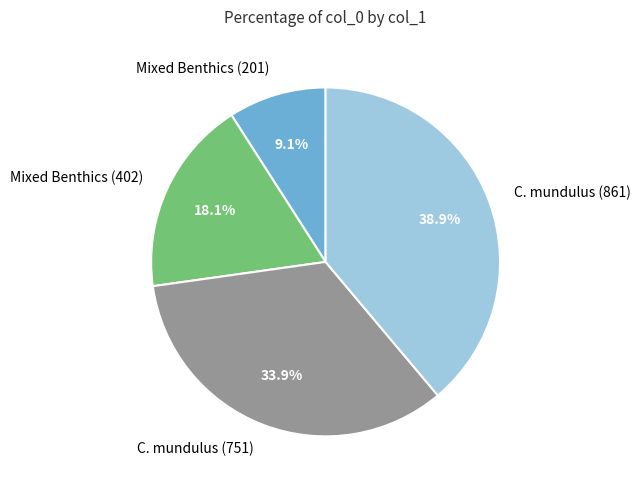

Is there any slice that represents more than half of the pie?

No